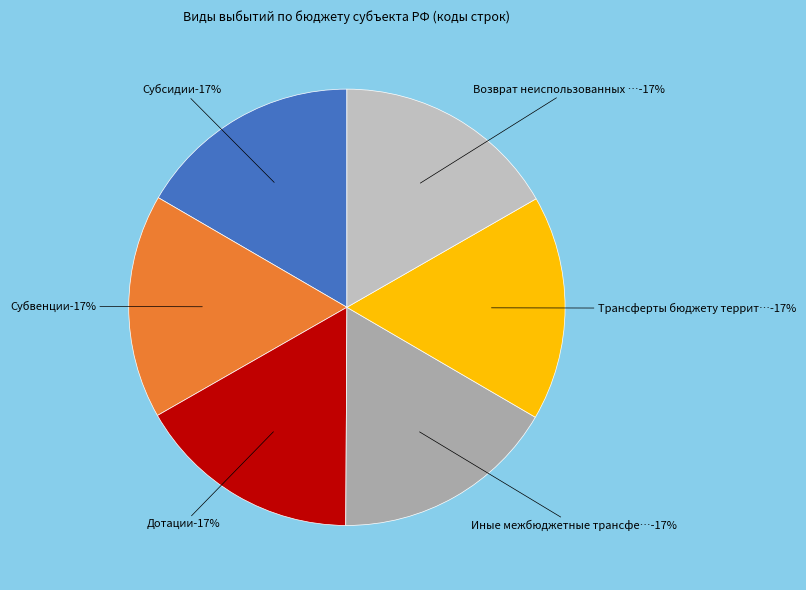

Is it true that Субвенции is 28% of the pie?

False